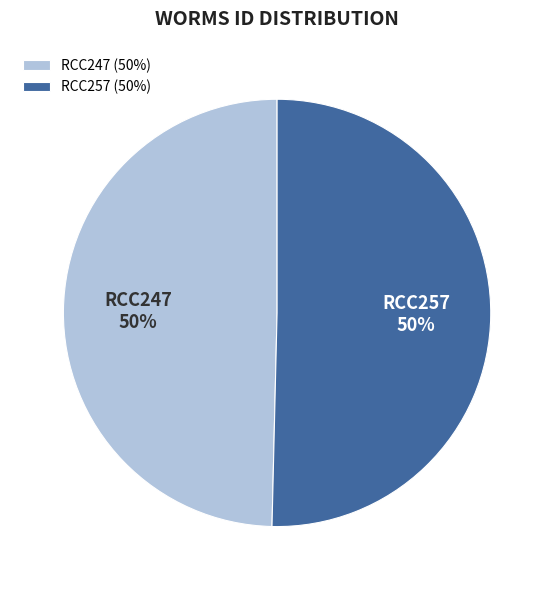

True or false: RCC247 accounts for 59% of the total.

False